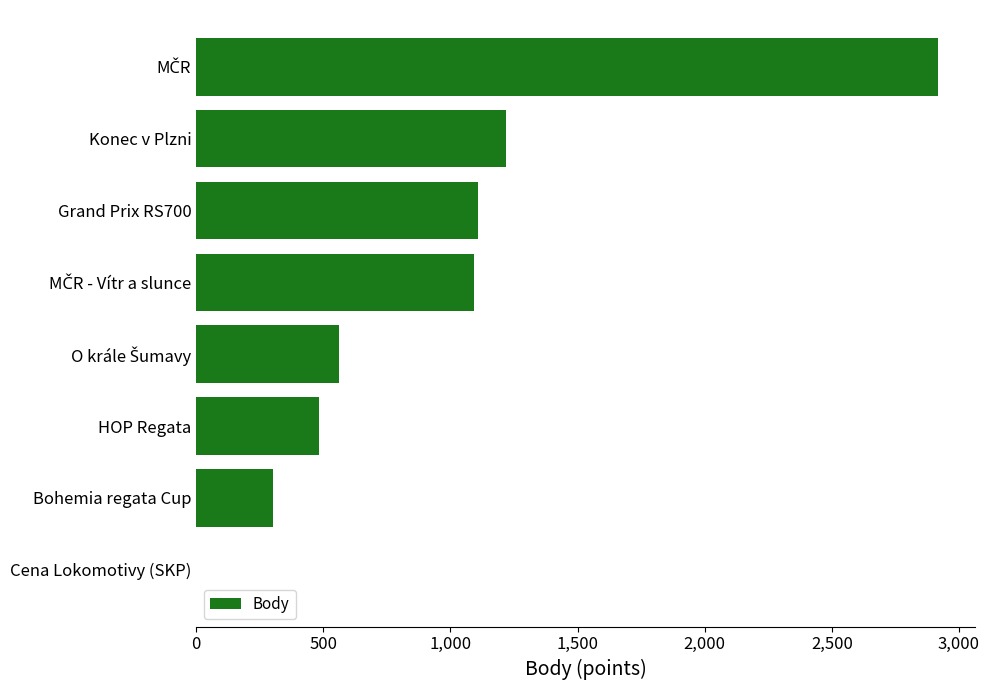

What is the average value?

960